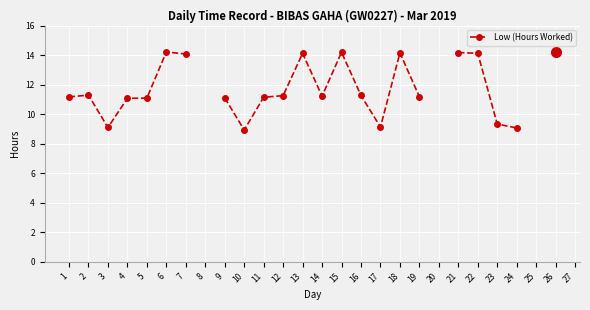

The value at 16 is 11.3. True or false?

True